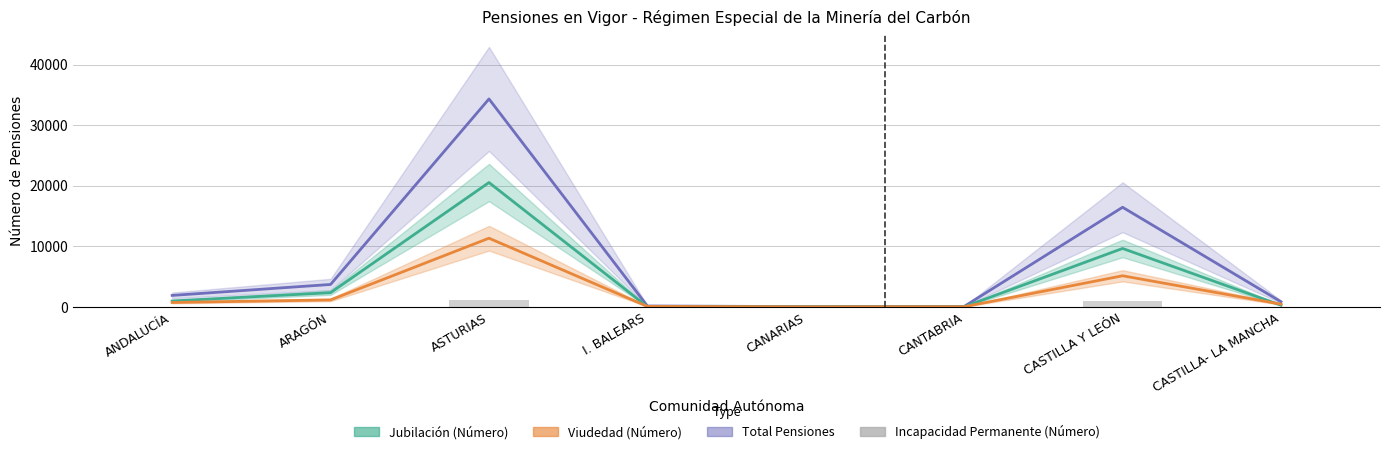

How many data points are above 33?

3